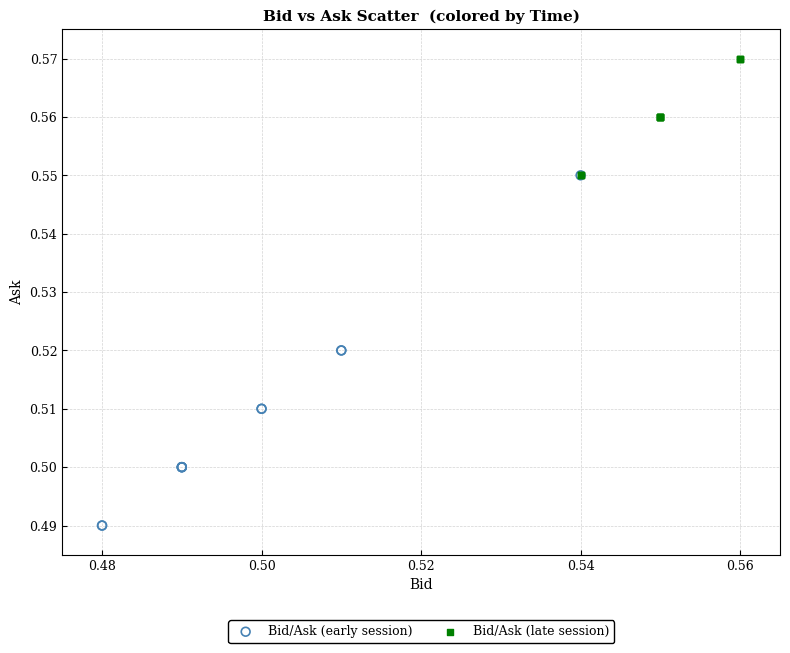

Which series has the largest Y range (max minus min)?

Bid/Ask (early session)